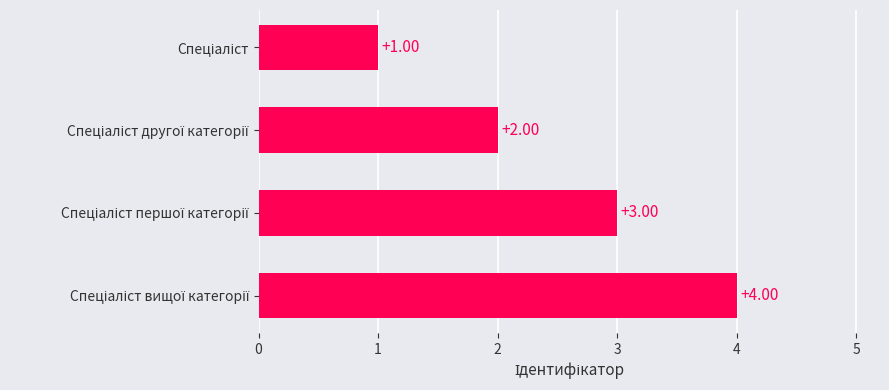

Count the number of data series in this chart.

1